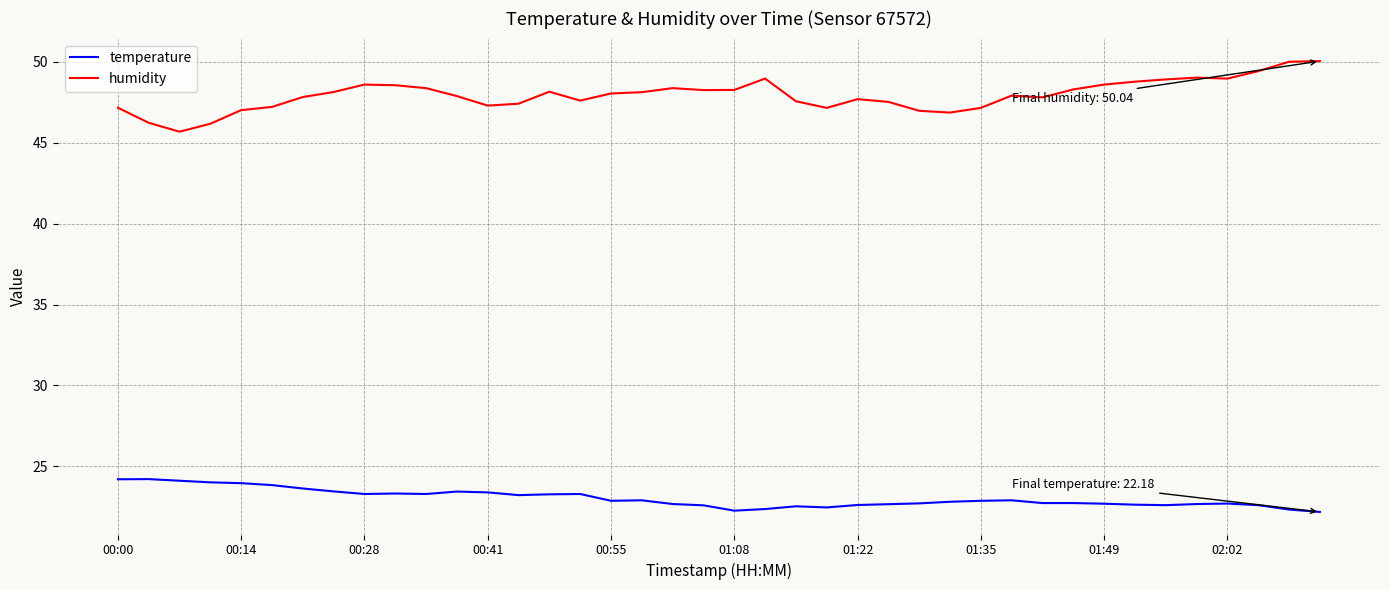

Which series has the widest spread of values?

humidity